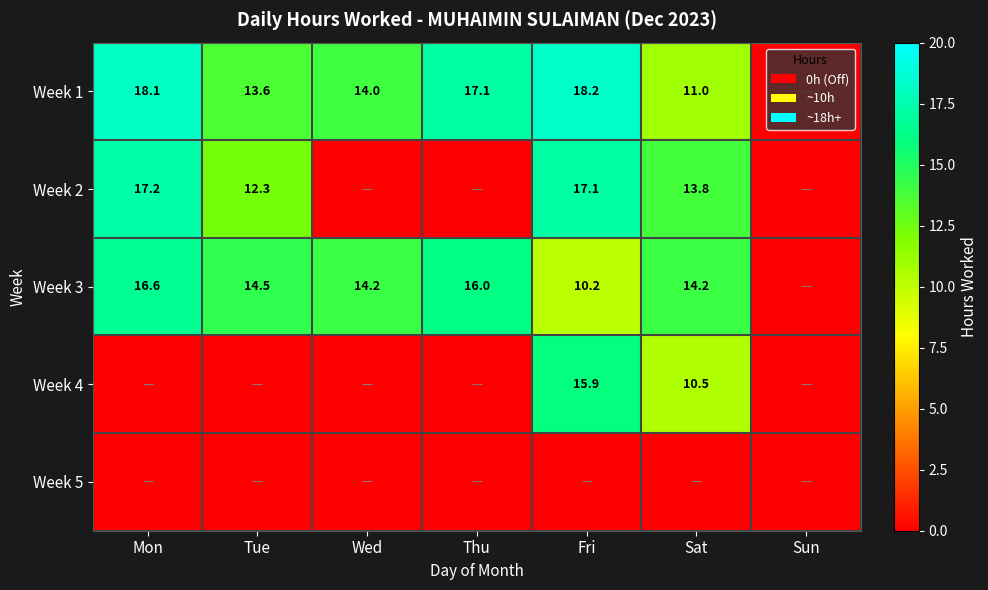

Is it true that Week 4 equals 15.9 at Fri?

True